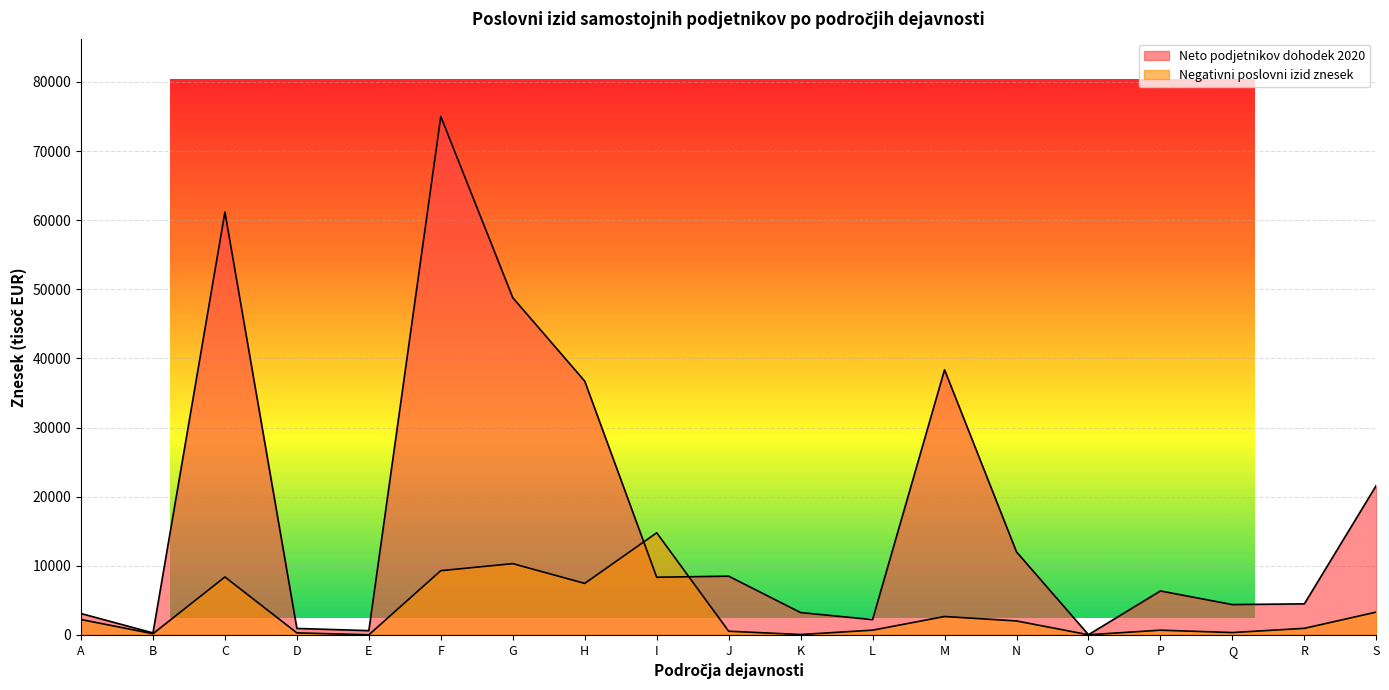

Reading right to left, what are all the values shown in this chart?

Neto podjetnikov dohodek 2020: 21628.4	4495.4	4388.1	6358.8	31.2	12008.5	38360.6	2217.3	3233.9	8499.0	8347.2	36707.7	48779.0	74993.0	618.9	937.1	61158.2	289.4	3095.9
Negativni poslovni izid znesek: 3305.2	954.4	343.6	686.7	25.2	2021.6	2664.4	689.9	58.7	535.3	14774.6	7450.9	10311.5	9296.1	20.2	295.3	8383.3	173.1	2229.5